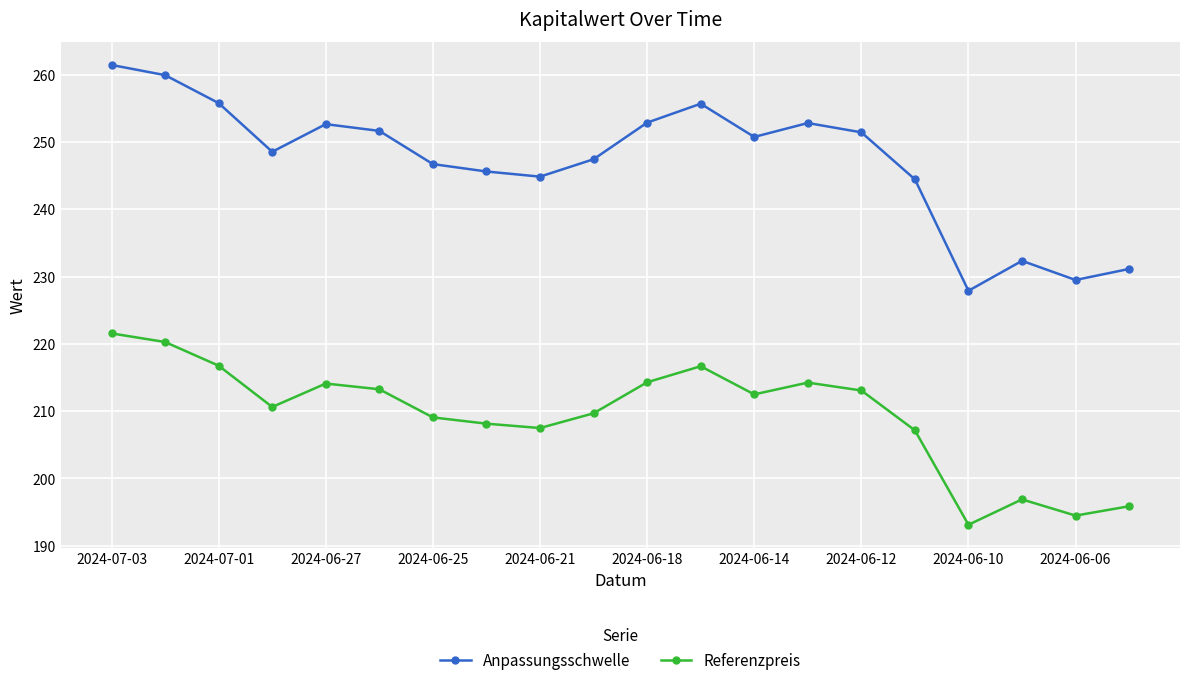

Does the chart display data point markers on the line(s)?

Yes